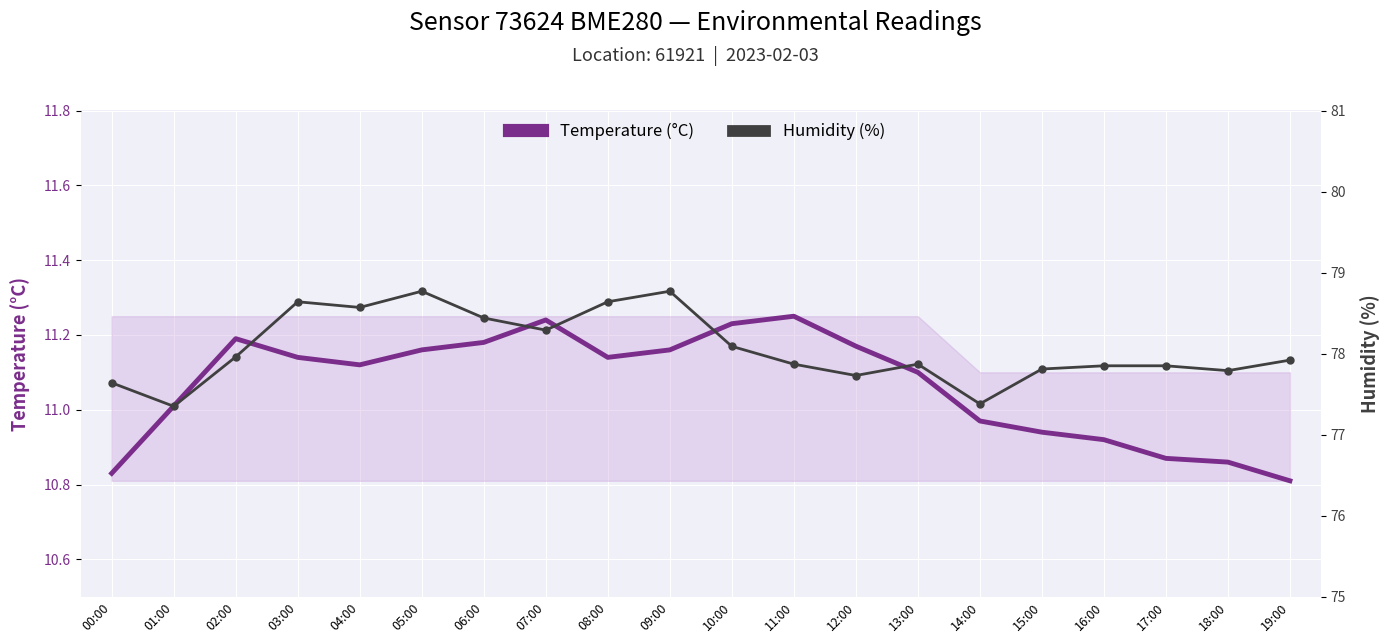

Which label corresponds to the smallest value in the chart?

19:00